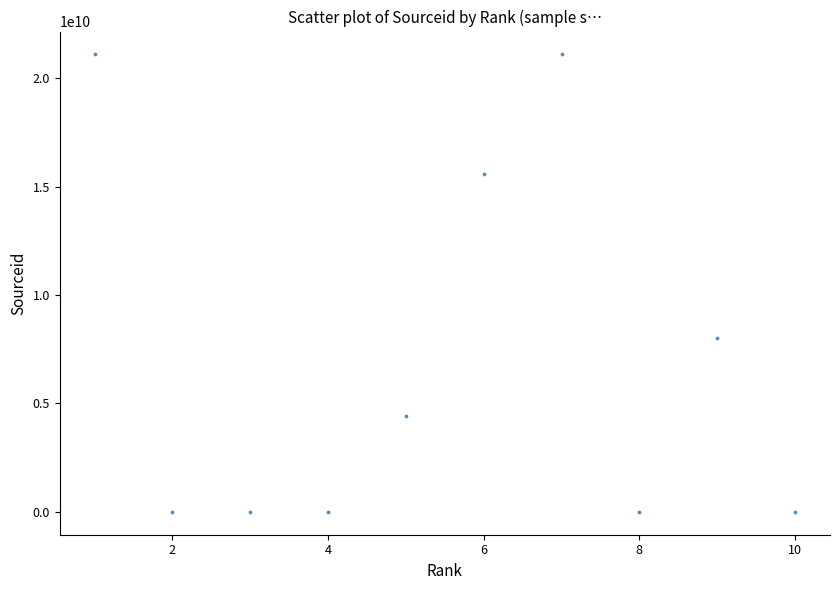

What is the range of Y values (max minus min)?

21100843353